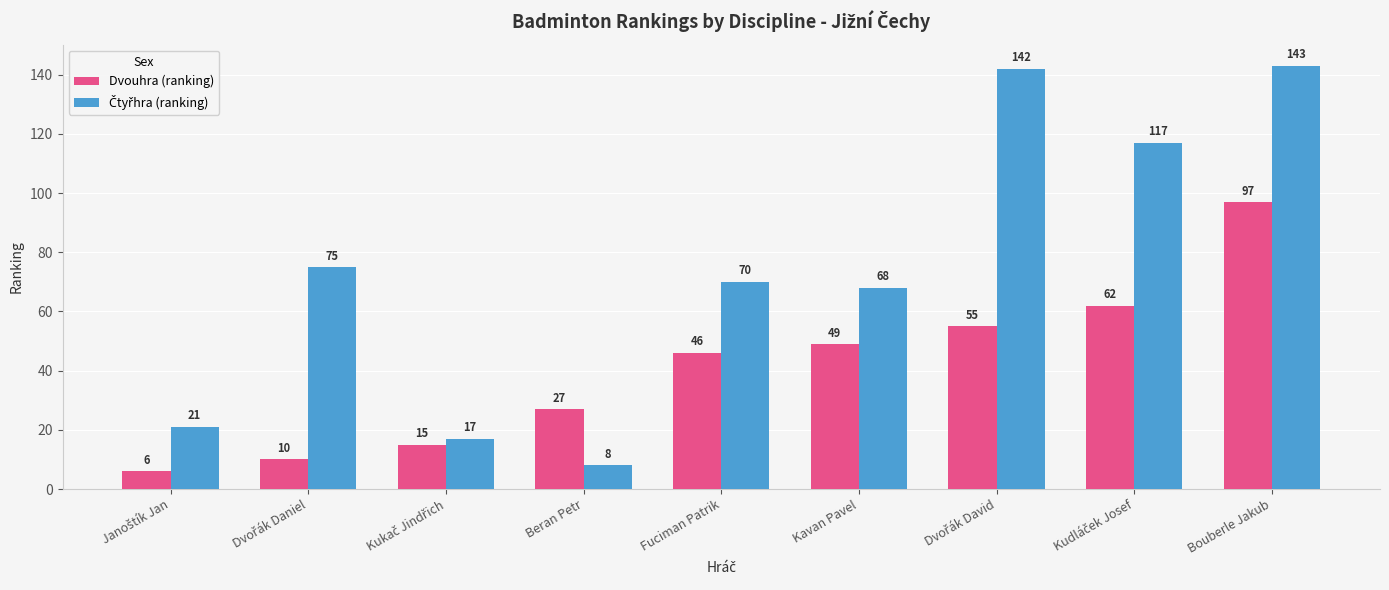

True or false: Dvouhra (ranking) has a value of 46 at Fuciman Patrik.

True